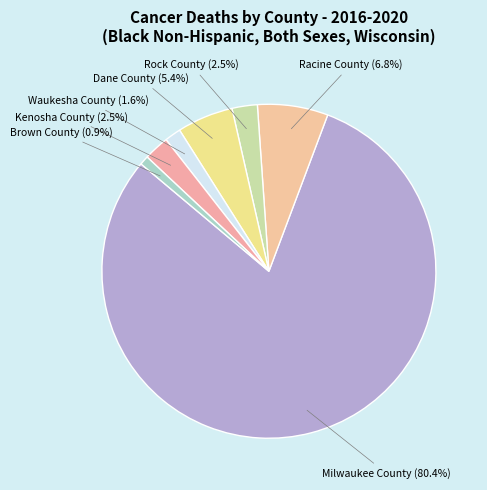

Is the sum of Milwaukee County and Dane County greater than half?

Yes